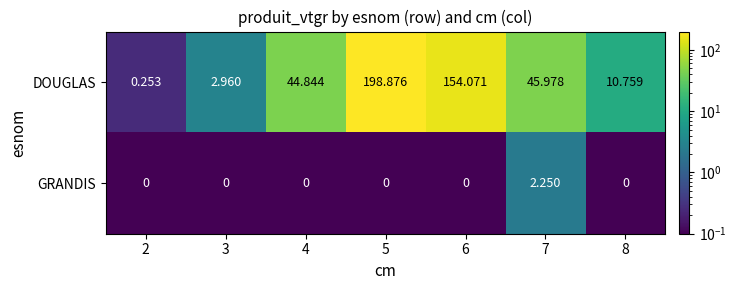

Which series changed the most between 5 and 7?

DOUGLAS